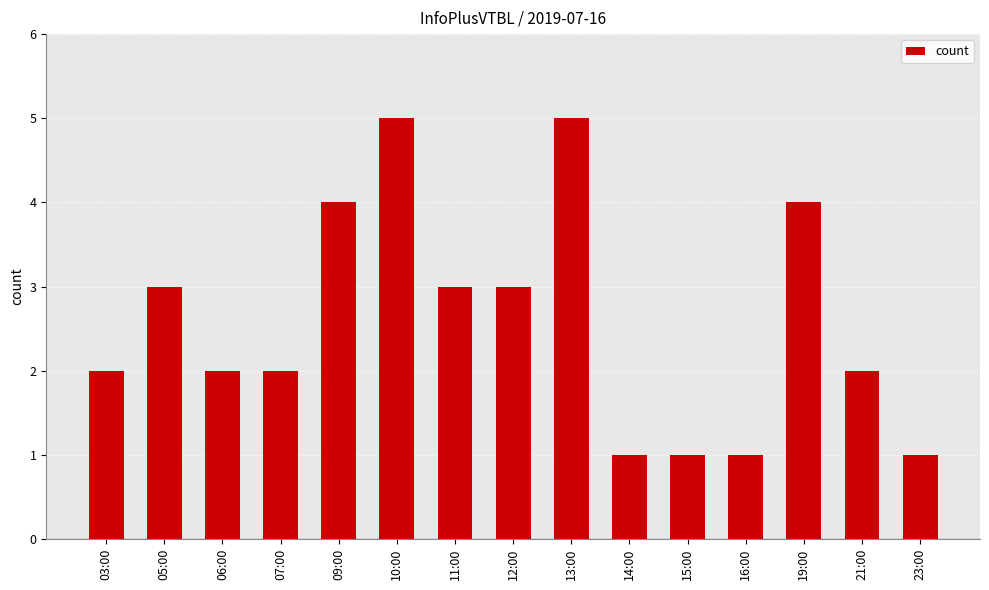

The value at 10:00 is 9. True or false?

False